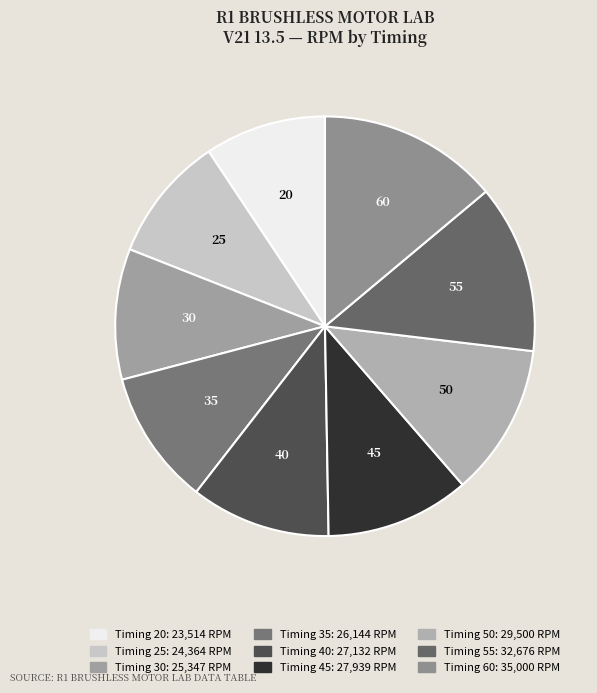

Count the number of slices in the pie.

9